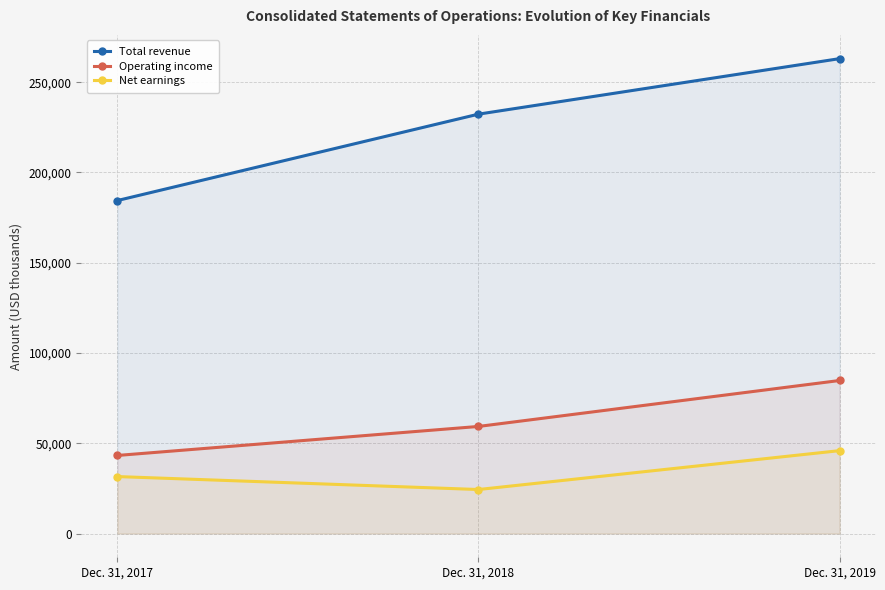

Rank the categories by Net earnings value from highest to lowest.

Dec. 31, 2019, Dec. 31, 2017, Dec. 31, 2018